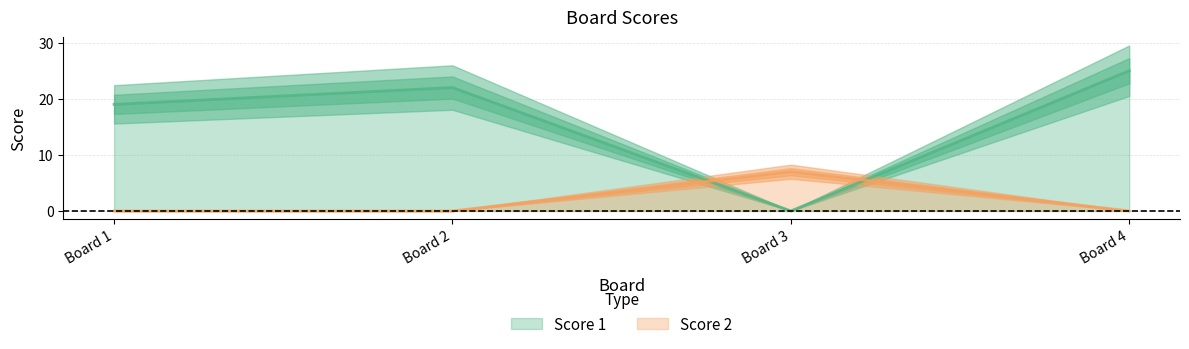

True or false: Score 2 has a value of 0 at Board 1.

True